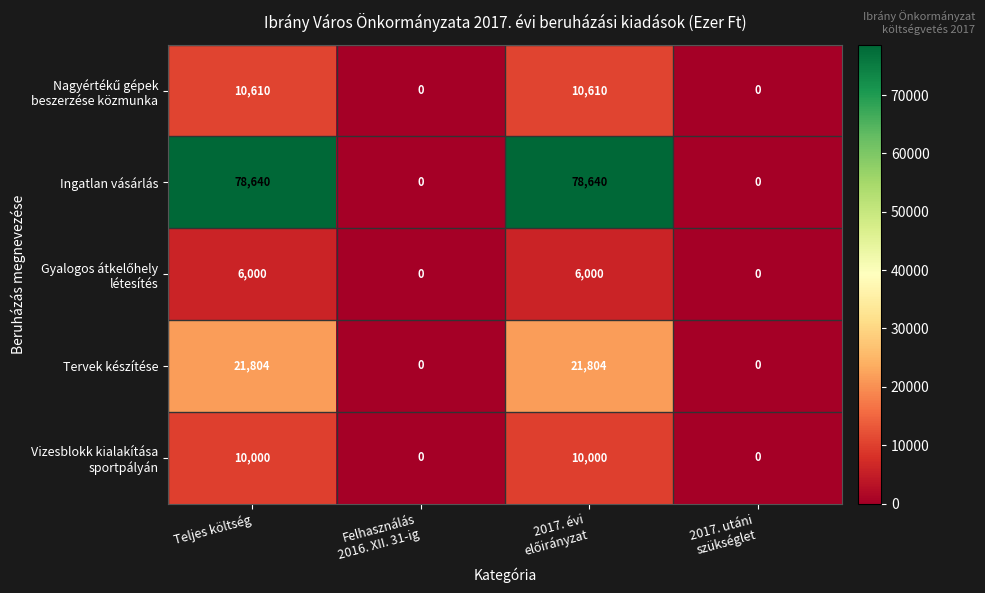

True or false: Tervek készítése has a value of 31934 at Teljes költség.

False